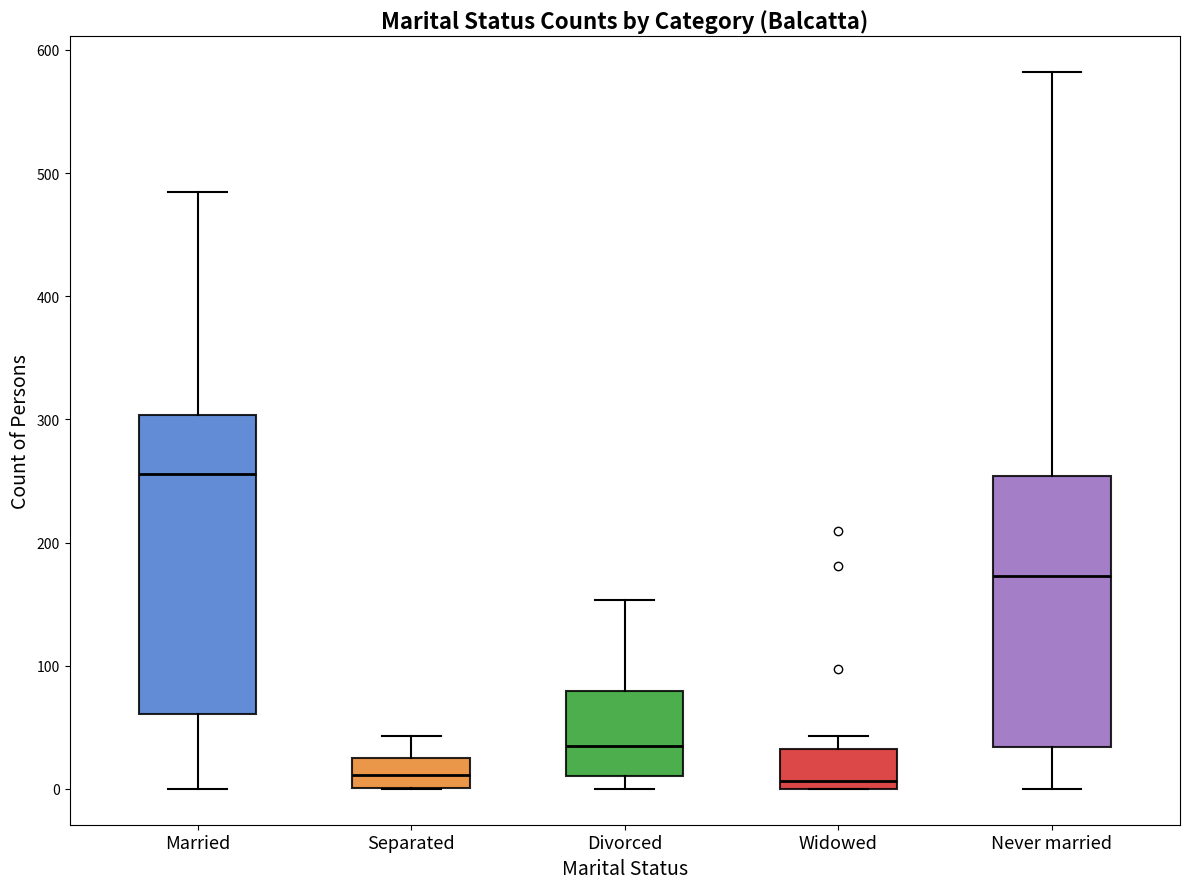

Where does the upper whisker of the box for Widowed end on the y-axis? The values are not printed on the chart, so give them approximately, as read against the axis.

40